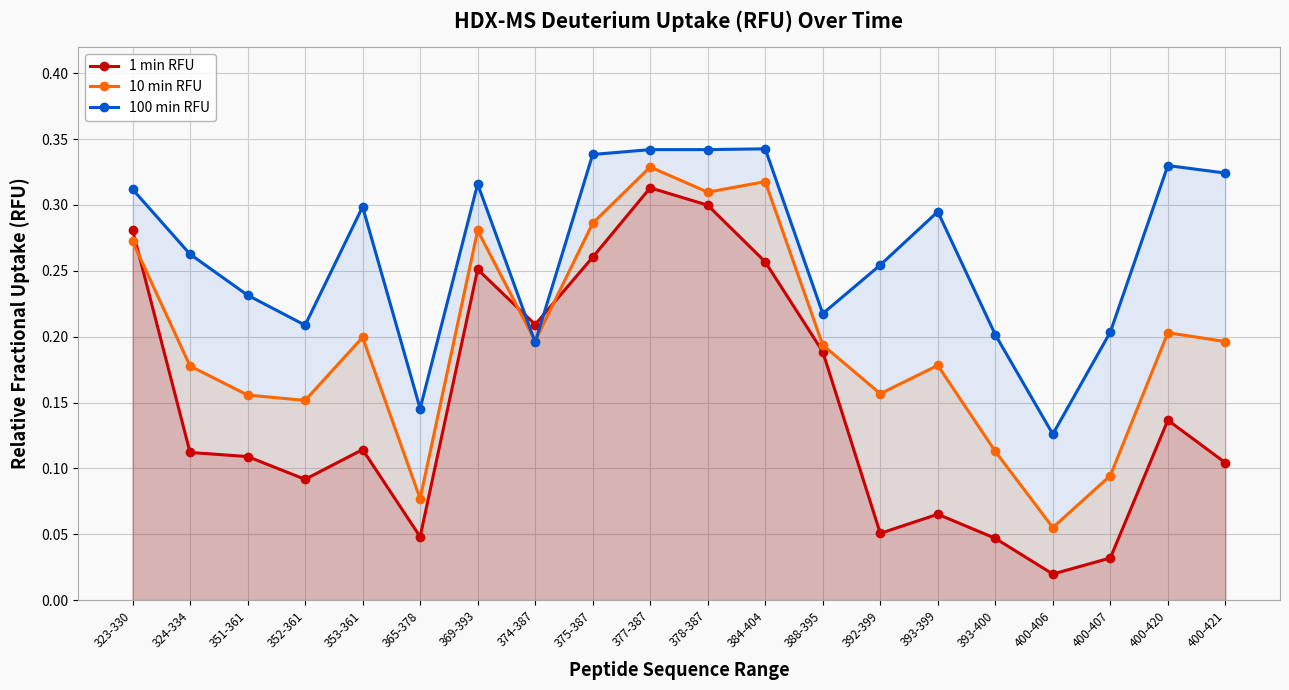

Reading right to left, what are all the values shown in this chart?

1 min RFU: 400-421=0.1	400-420=0.1	400-407=0.0	400-406=0.0	393-400=0.0	393-399=0.1	392-399=0.1	388-395=0.2	384-404=0.3	378-387=0.3	377-387=0.3	375-387=0.3	374-387=0.2	369-393=0.3	365-378=0.0	353-361=0.1	352-361=0.1	351-361=0.1	324-334=0.1	323-330=0.3
10 min RFU: 400-421=0.2	400-420=0.2	400-407=0.1	400-406=0.1	393-400=0.1	393-399=0.2	392-399=0.2	388-395=0.2	384-404=0.3	378-387=0.3	377-387=0.3	375-387=0.3	374-387=0.2	369-393=0.3	365-378=0.1	353-361=0.2	352-361=0.2	351-361=0.2	324-334=0.2	323-330=0.3
100 min RFU: 400-421=0.3	400-420=0.3	400-407=0.2	400-406=0.1	393-400=0.2	393-399=0.3	392-399=0.3	388-395=0.2	384-404=0.3	378-387=0.3	377-387=0.3	375-387=0.3	374-387=0.2	369-393=0.3	365-378=0.1	353-361=0.3	352-361=0.2	351-361=0.2	324-334=0.3	323-330=0.3